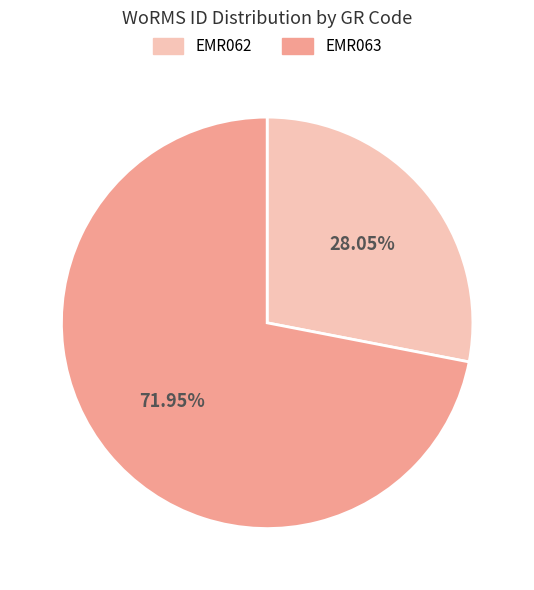

Between EMR062 and EMR063, which is larger?

EMR063